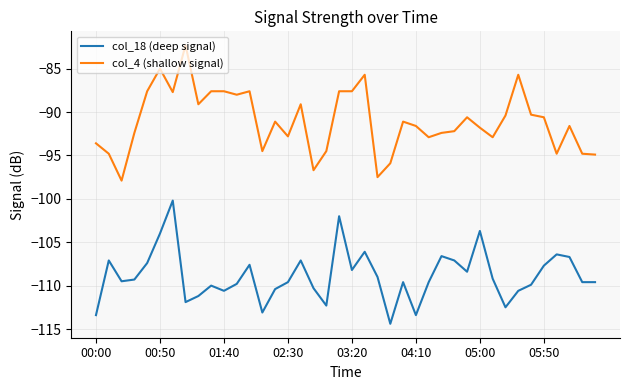

True or false: col_4 (shallow signal) has more than 0 points higher than both neighbors.

True